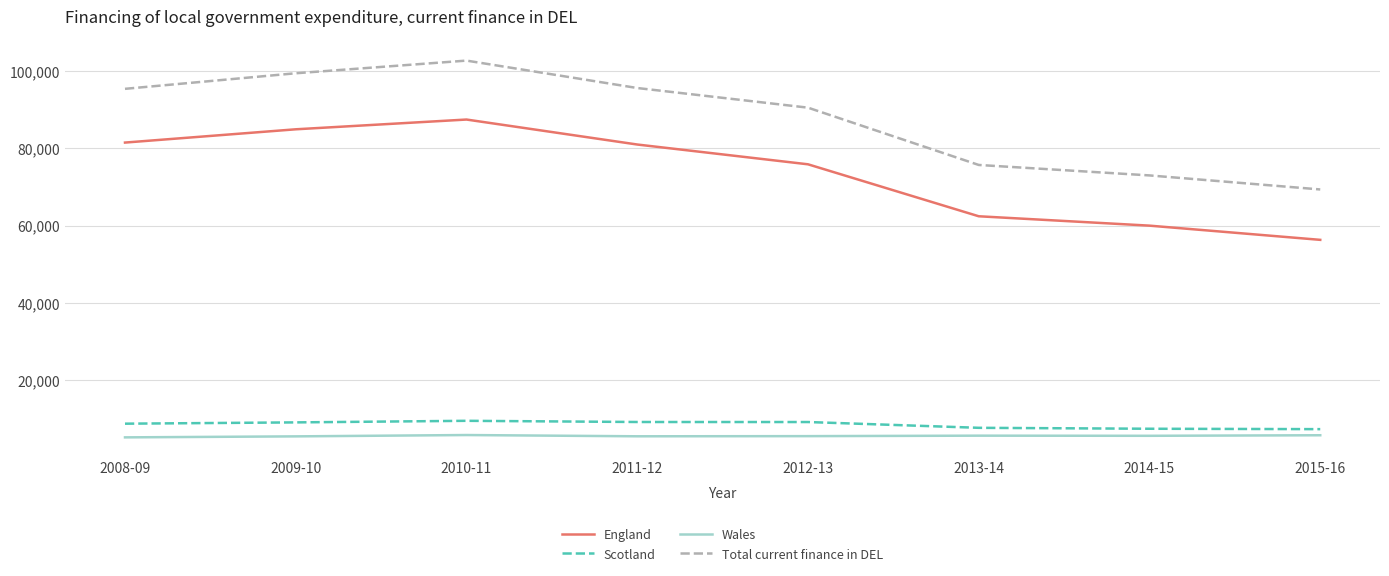

The Total current finance in DEL series shows 53575 at 2008-09. True or false?

False